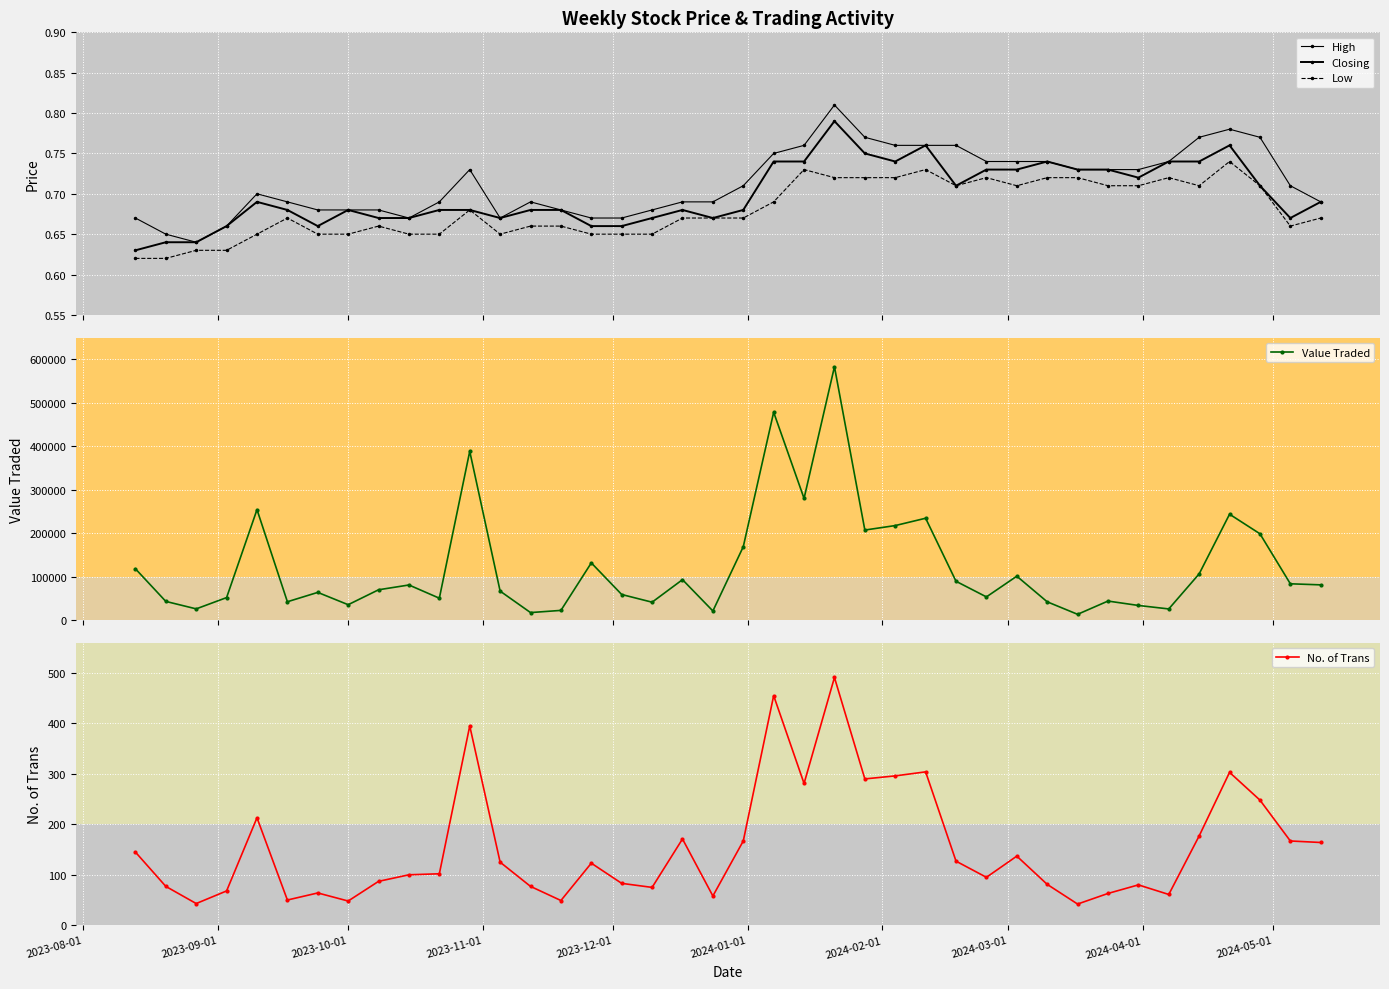

What is the value of the Value Traded point at the 4th from the left?

51717